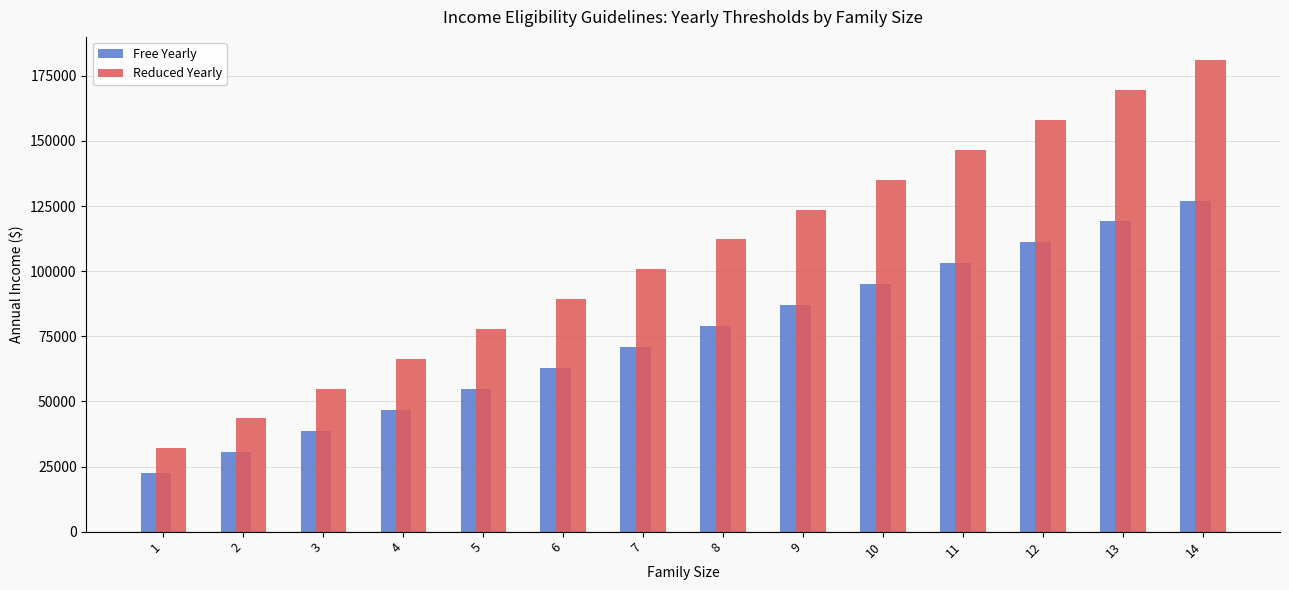

The Reduced Yearly series shows 87084 at 13. True or false?

False